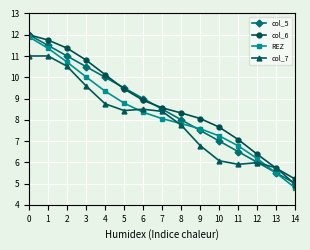

How many series are shown in this chart?

4